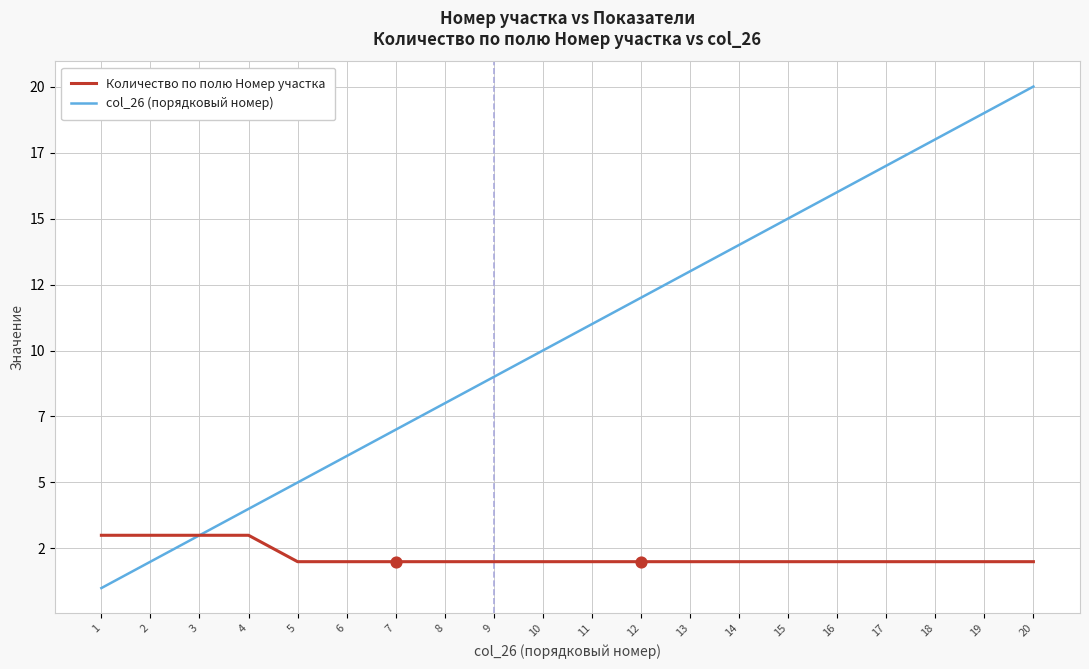

What is the total value across all series at 9?

11